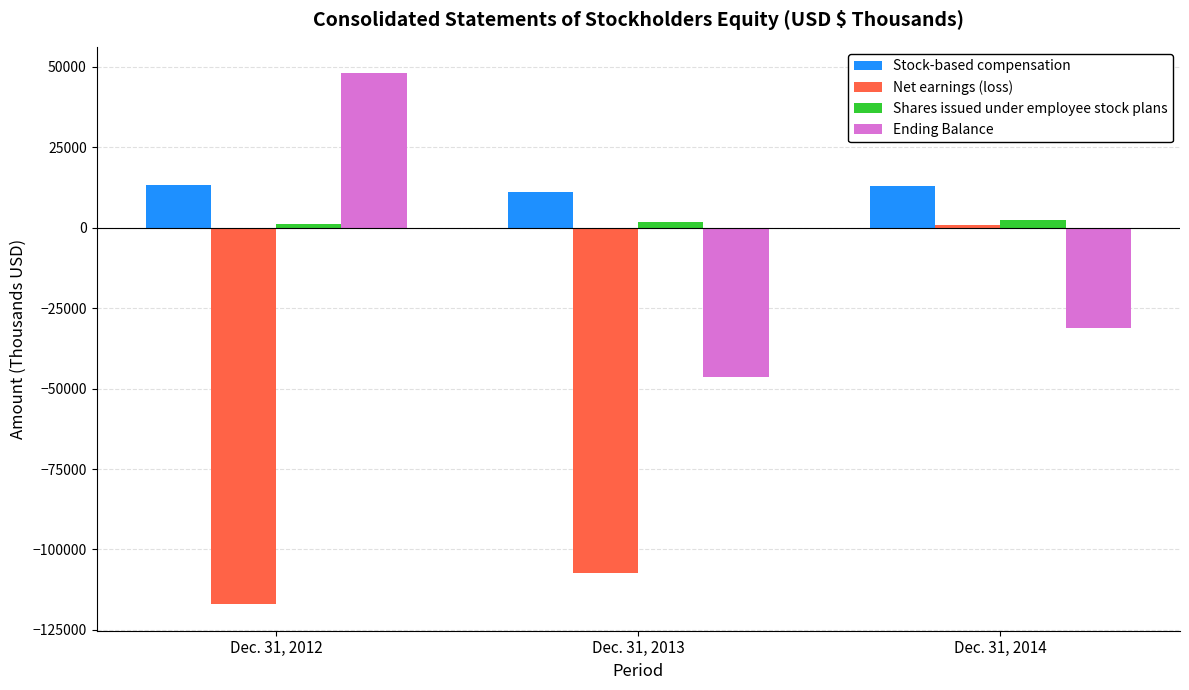

Count the number of data series in this chart.

4